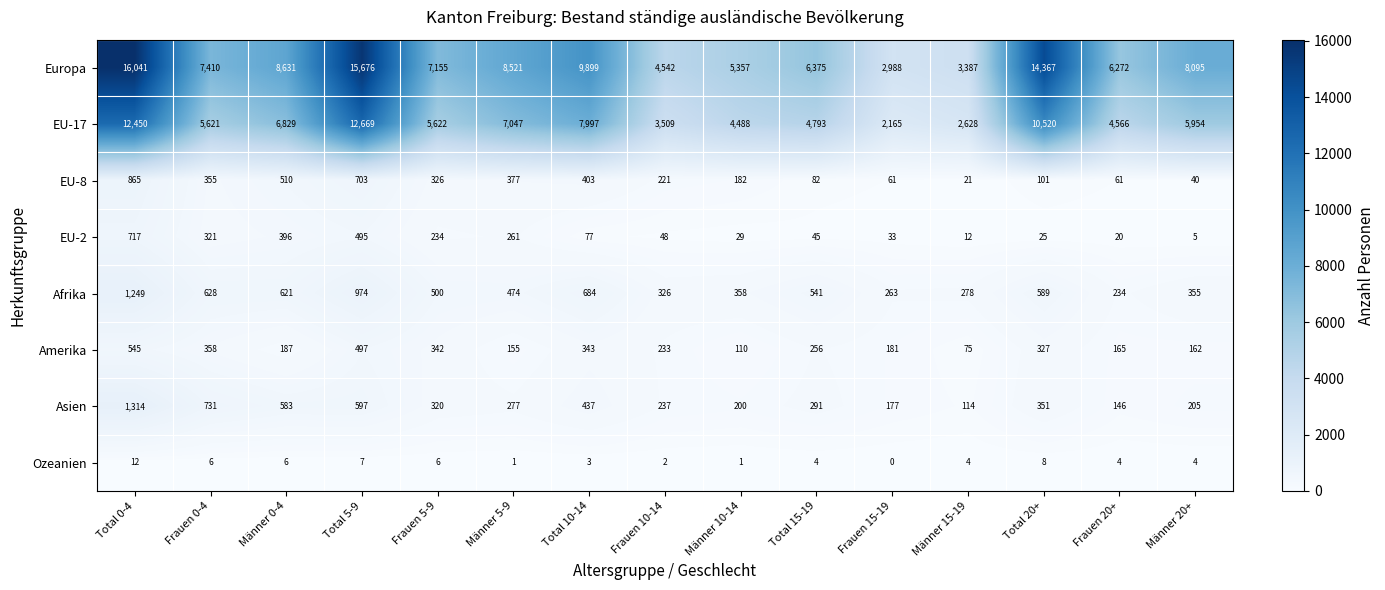

What is the difference between the maximum and minimum values in the EU-8 series?

844